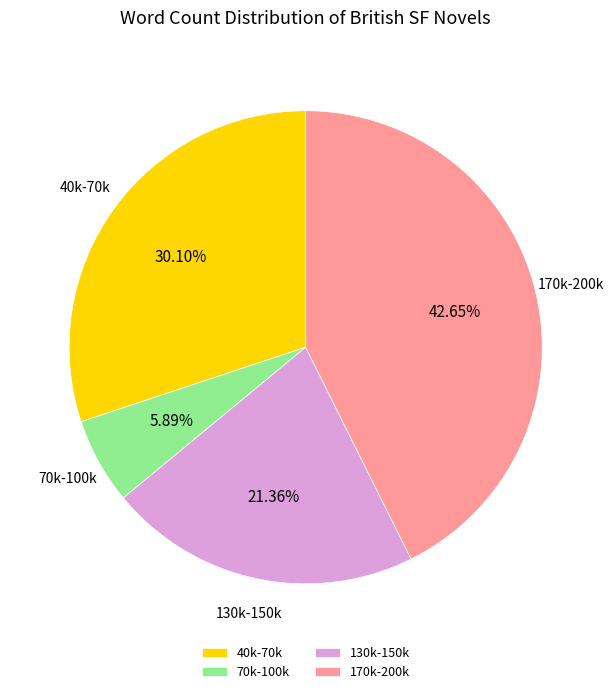

To the nearest percent, what is the average slice percentage?

25%